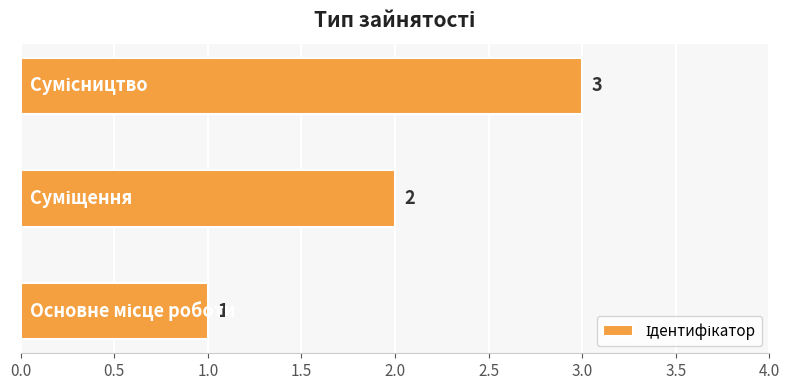

How many categories are shown in the chart?

3